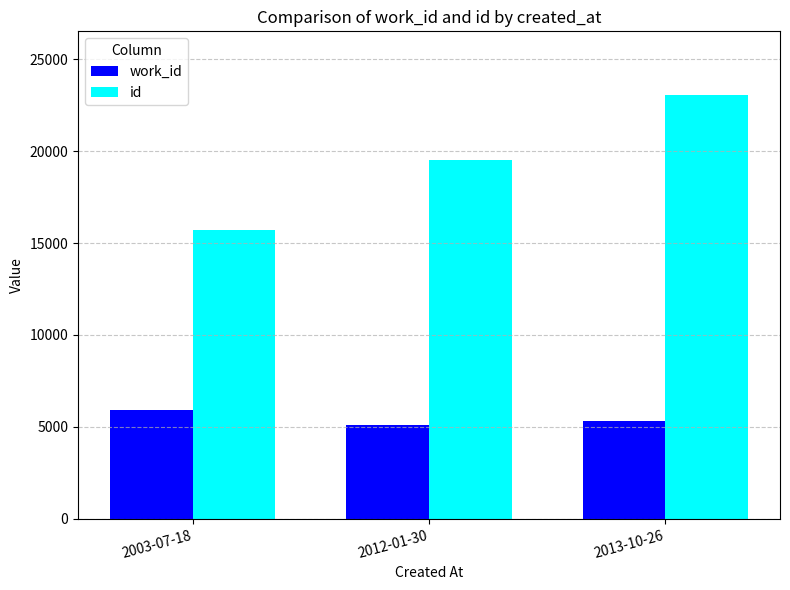

What is the minimum value for work_id?

5088